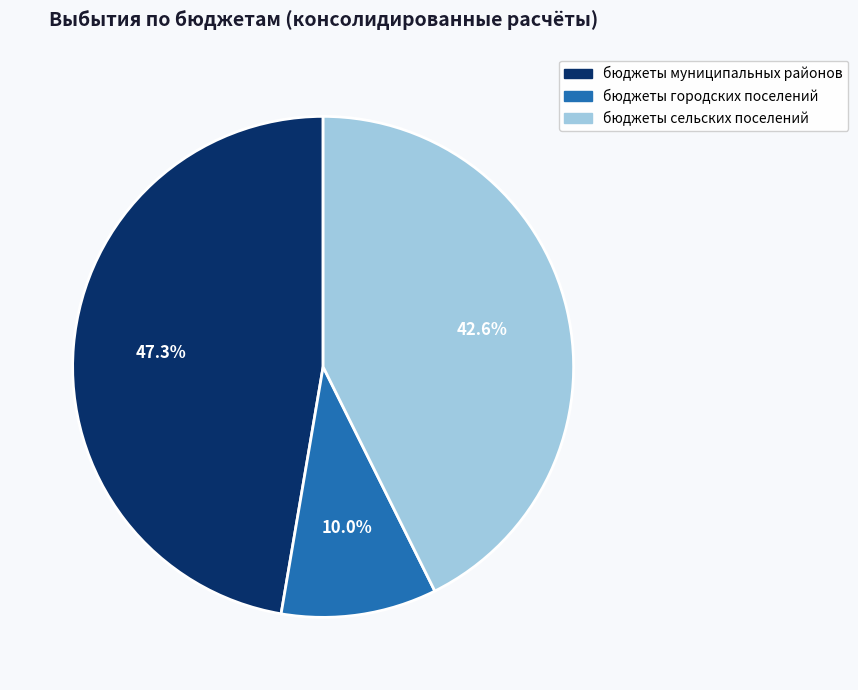

What is the smallest slice in the pie chart?

бюджеты городских поселений